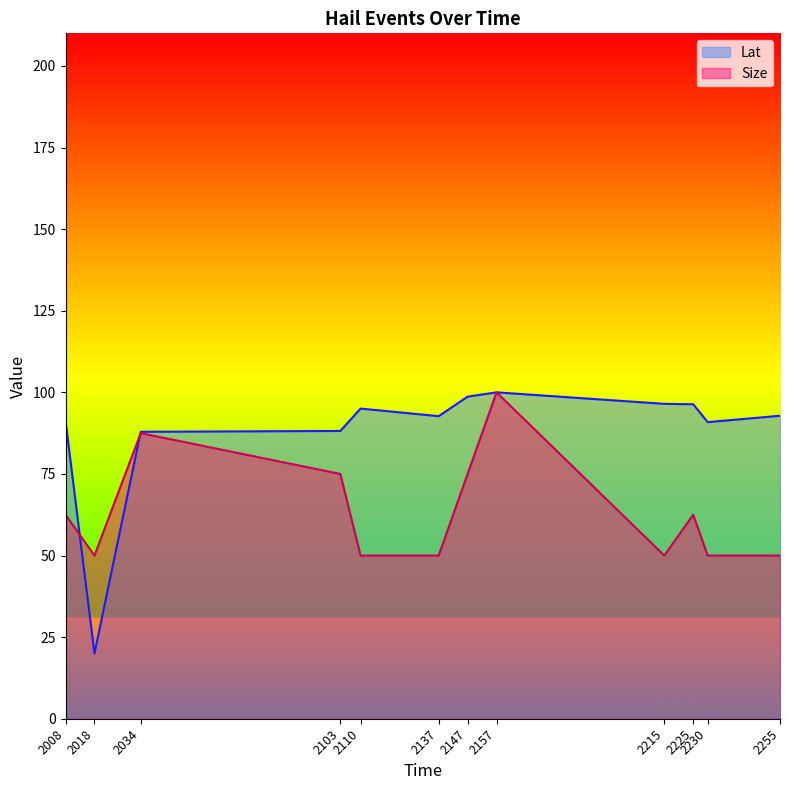

Between 2034 and 2110, which series saw the biggest shift?

Size